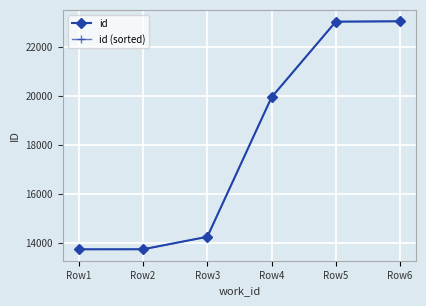

Is this an area chart (filled region under the line)?

No